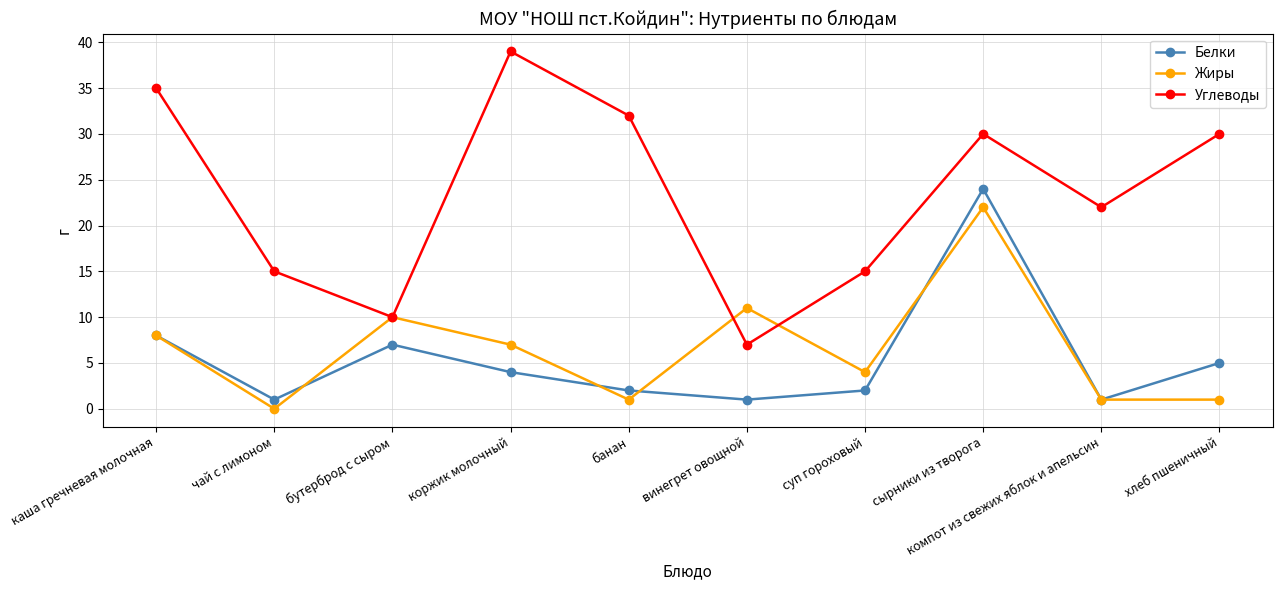

Which series has the largest total across all categories?

Углеводы